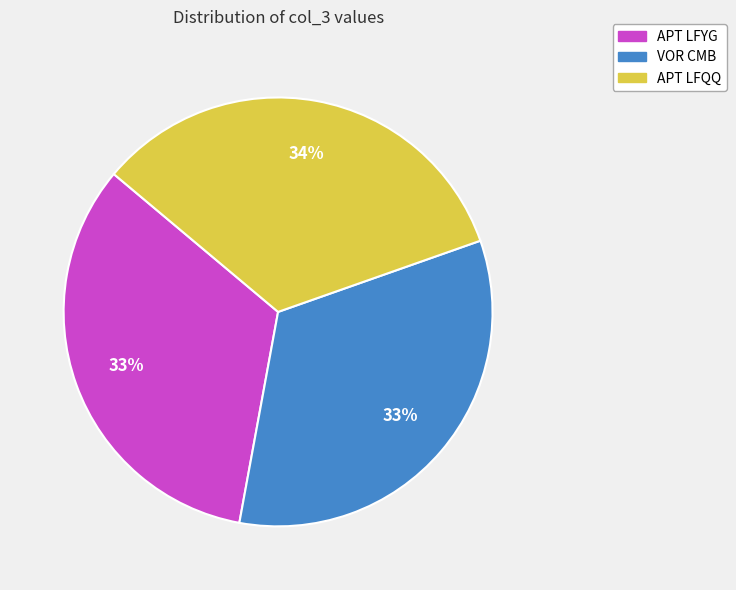

How many segments does this pie chart have?

3